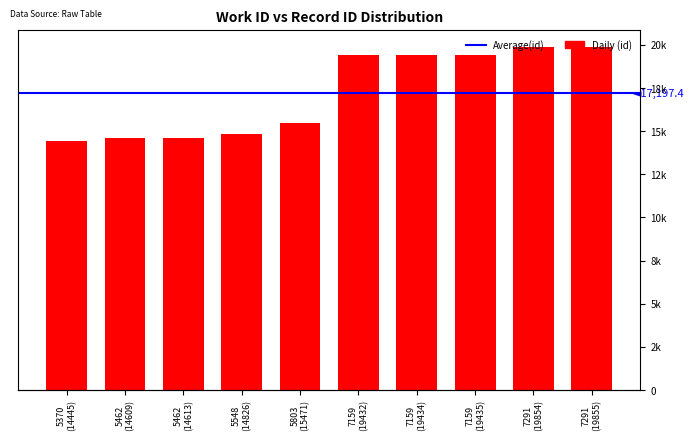

What is the smallest value displayed?

14445